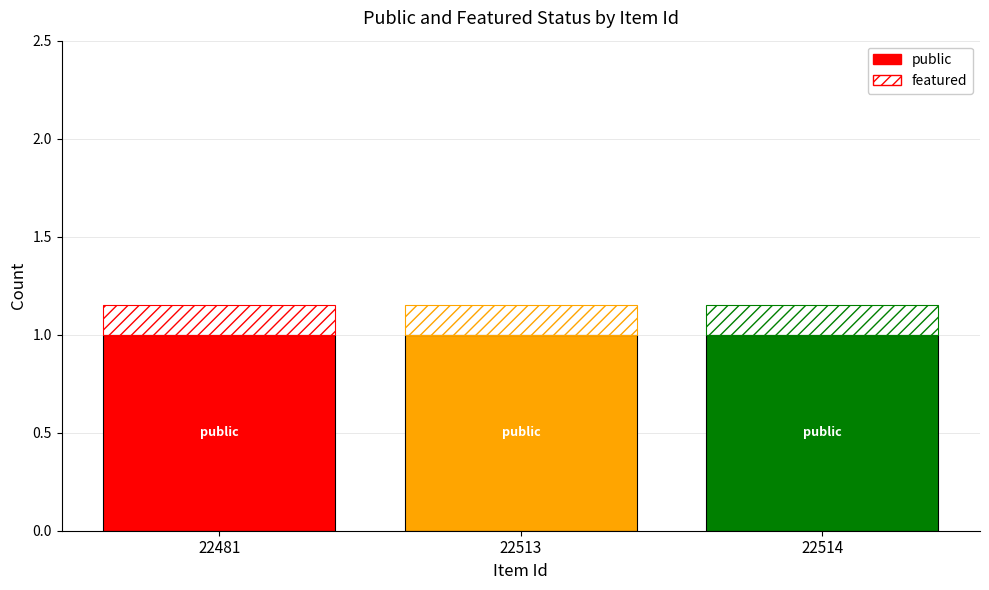

What is the sum of the public values at 22513 and 22481?

2